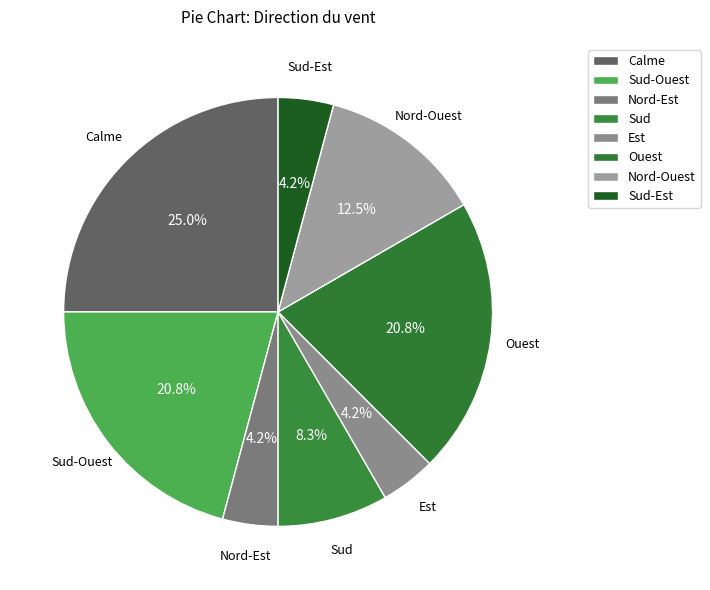

Does any single category account for the majority?

No